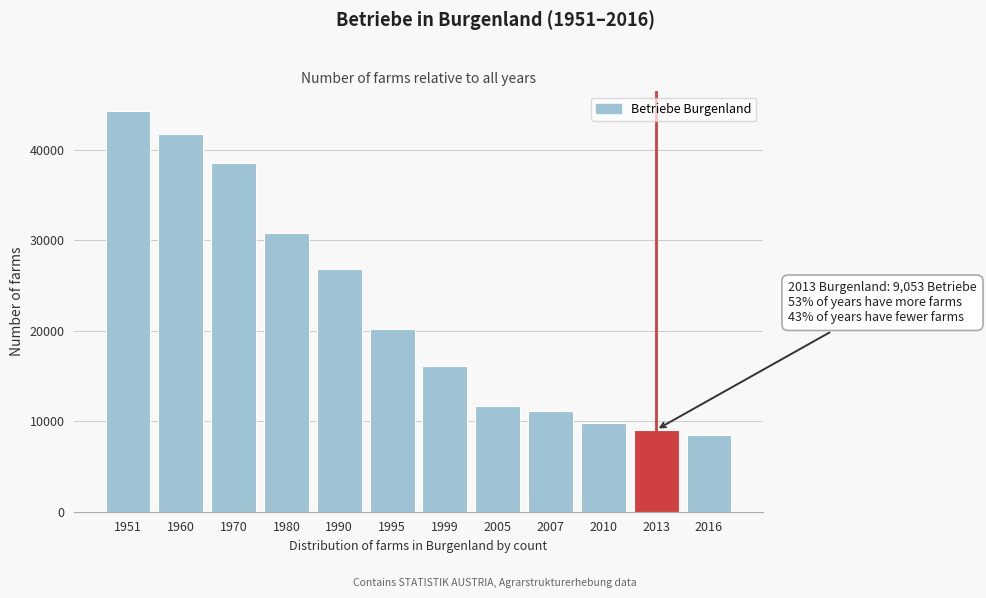

Reading right to left, list all the values displayed in this chart.

2016=8471	2013=9053	2010=9793	2007=11167	2005=11664	1999=16081	1995=20193	1990=26789	1980=30853	1970=38548	1960=41716	1951=44263